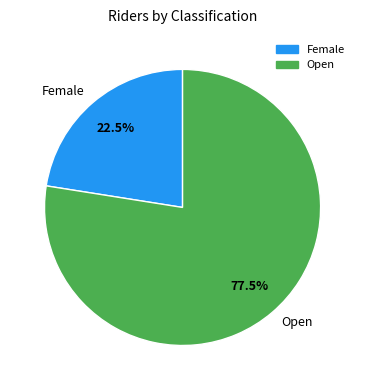

Count the number of slices in the pie.

2